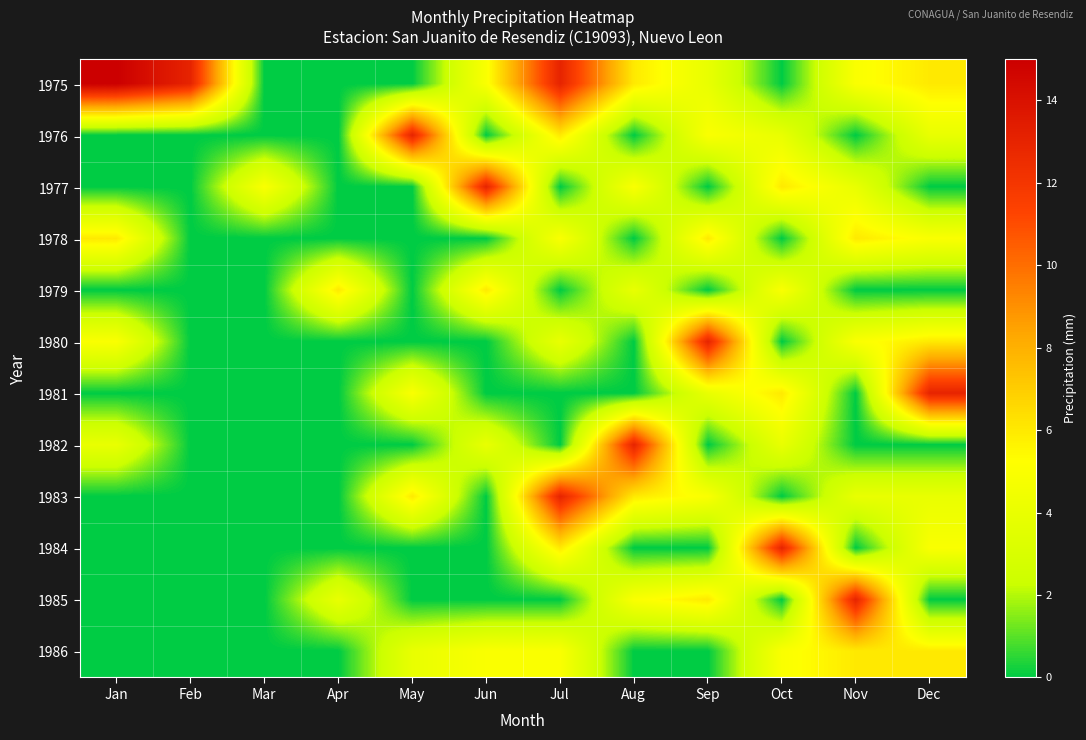

Which series has the largest range (max minus min)?

1975